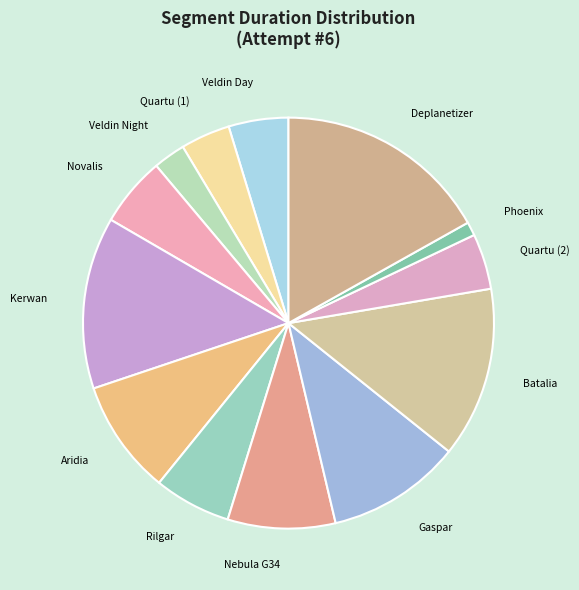

Combined, do Veldin Night and Batalia account for over 50%?

No